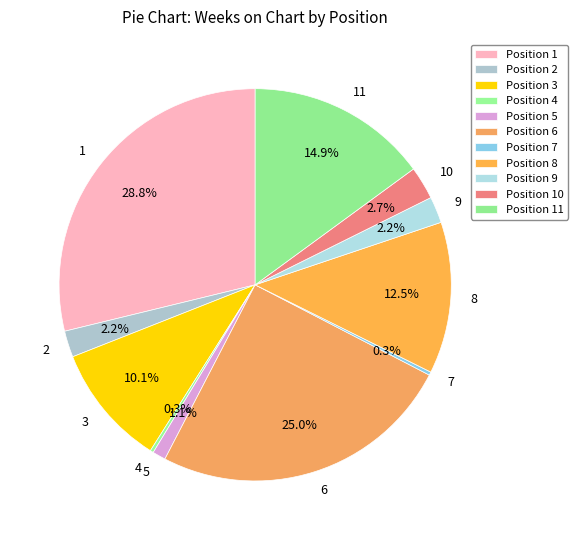

Is there a majority slice in this chart?

No